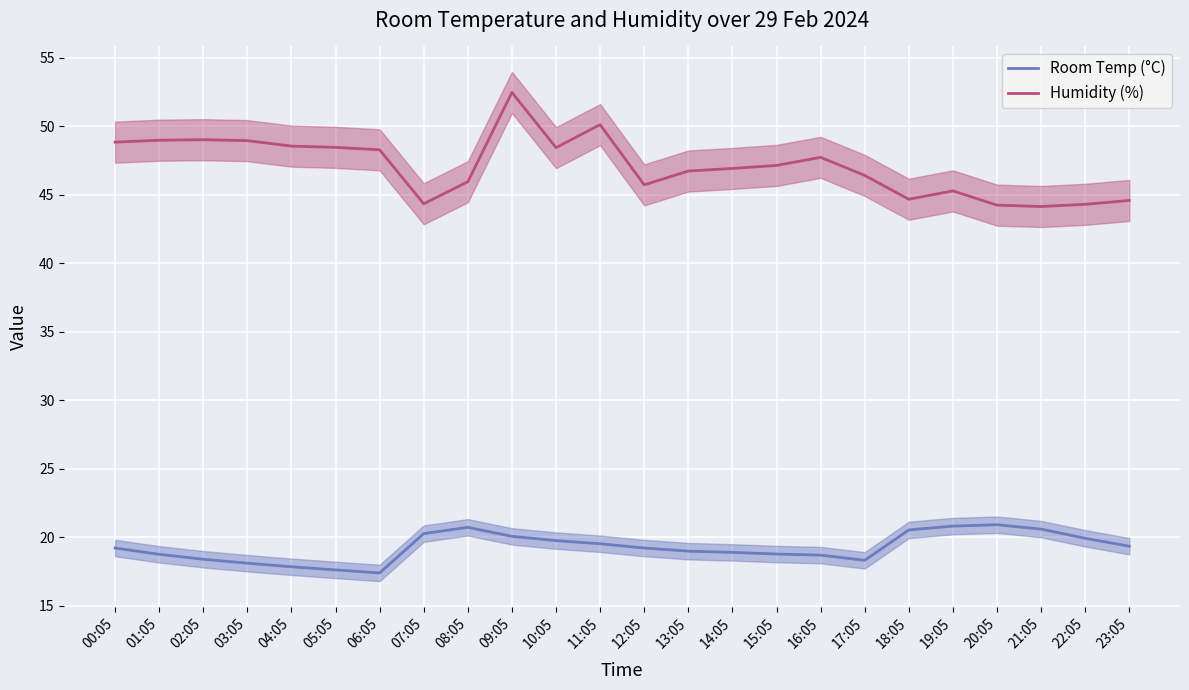

Rank the series by their maximum value, from lowest to highest.

Room Temp (°C), Humidity (%)